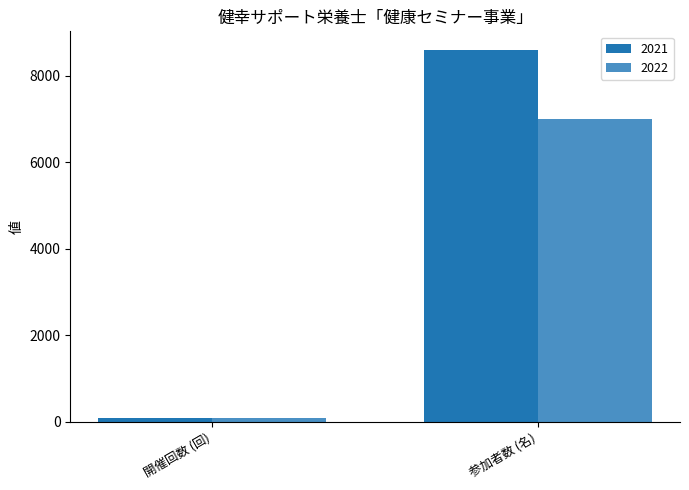

Reading left to right, transcribe all the data shown in this chart.

2021: 開催回数 (回)=80	参加者数 (名)=8600
2022: 開催回数 (回)=100	参加者数 (名)=7000